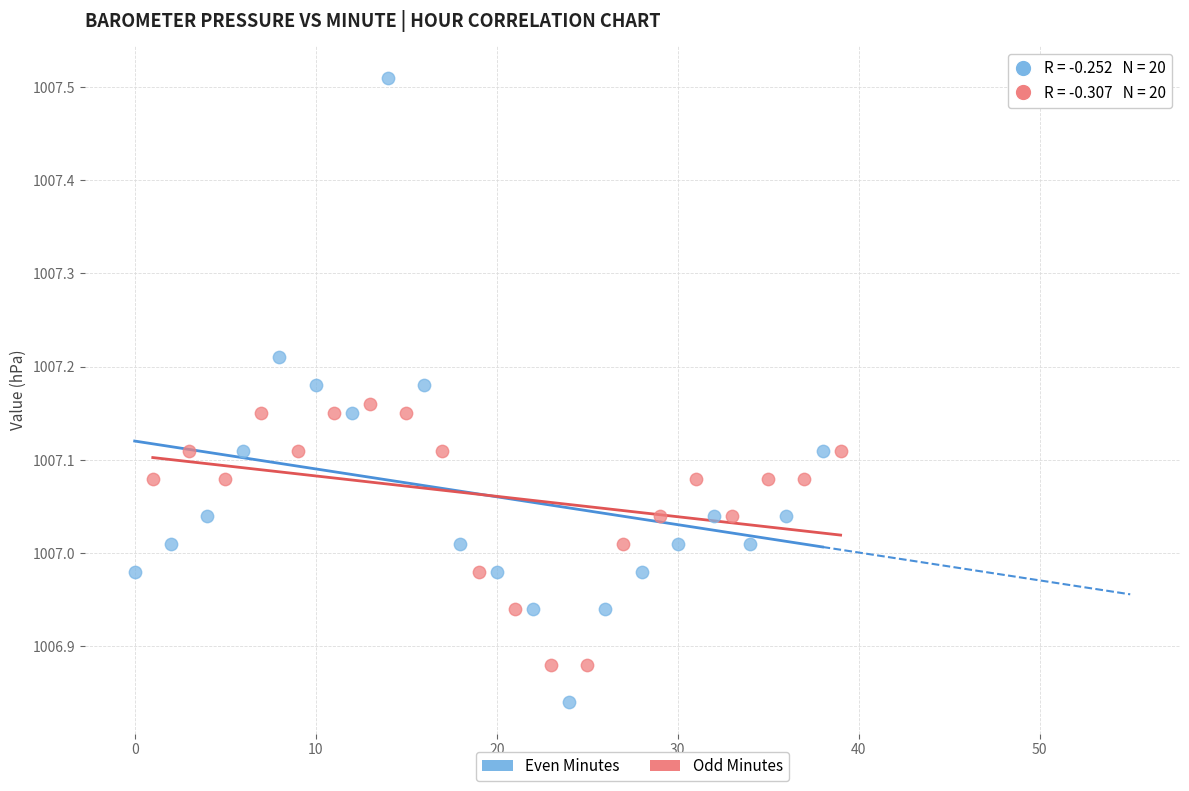

Which series reaches the maximum Y coordinate?

Even Minutes